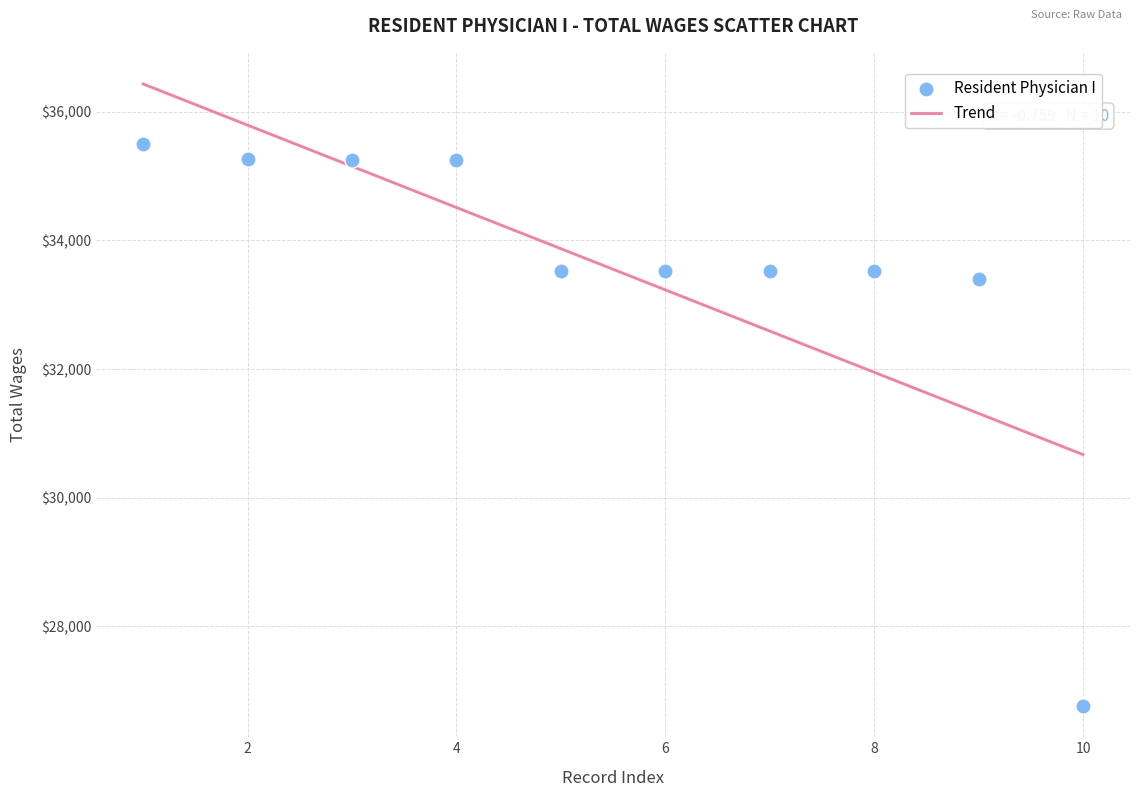

What Y value in the scatter plot is closest to 31133?

33402